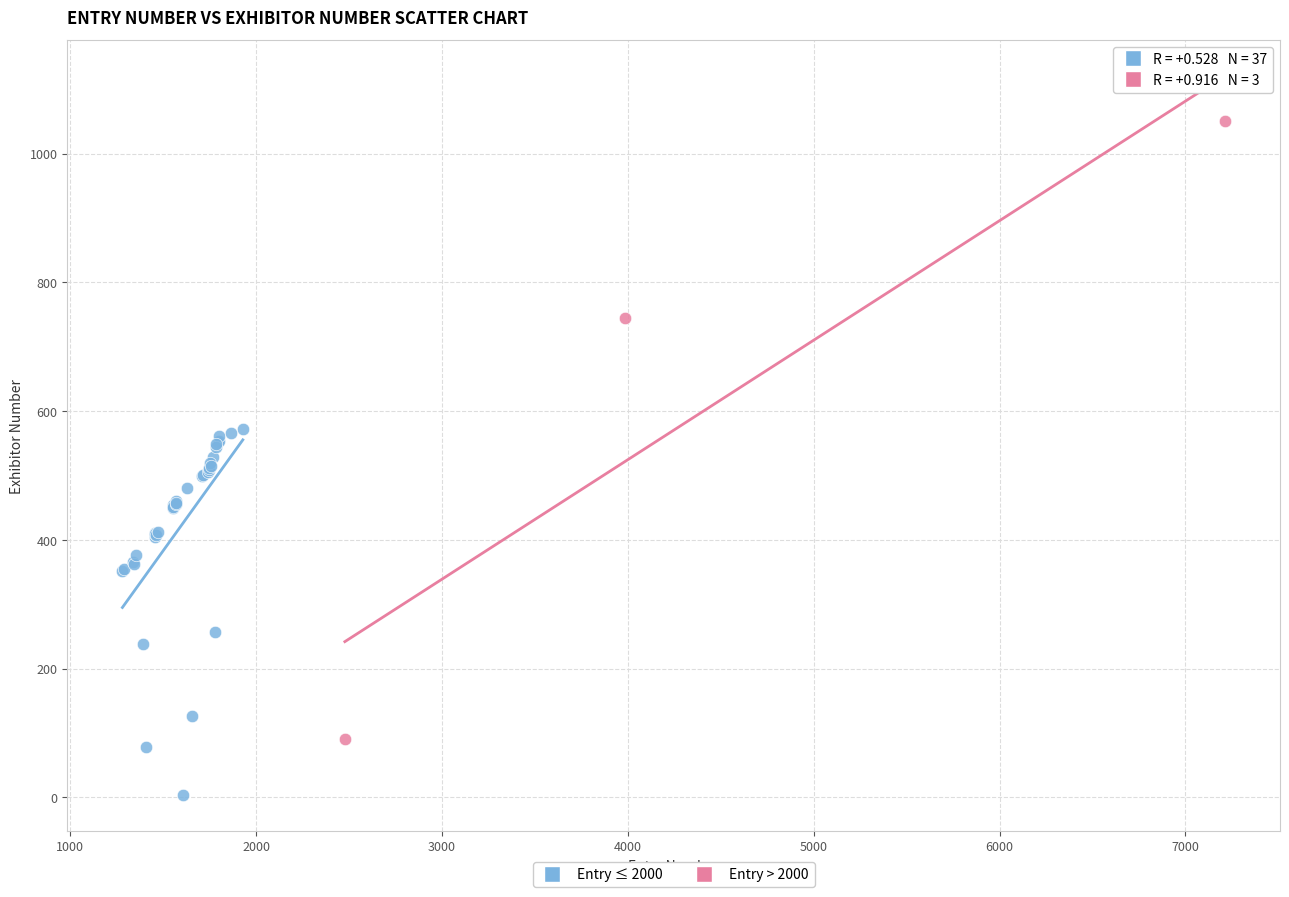

Which series contains the highest Y value?

Entry > 2000